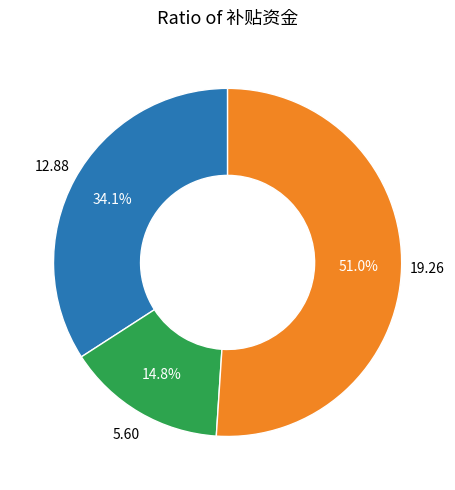

Does any single category account for the majority?

Yes